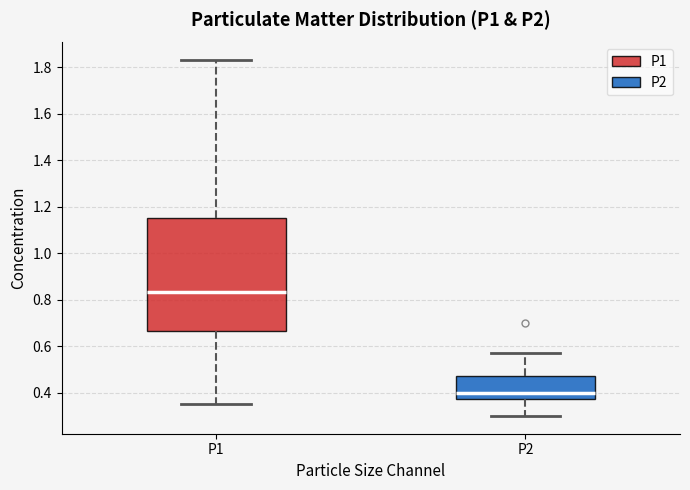

Reading left to right, transcribe this box plot: for each box, give where its median line is, the range the box spans, and where its two whiskers end, as read against the y-axis. The values are not printed on the chart, so give them approximately, as read against the axis.

P1: median 0.84, box 0.66 to 1.16, whiskers 0.36 to 1.84
P2: median 0.40, box 0.38 to 0.48, whiskers 0.30 to 0.58